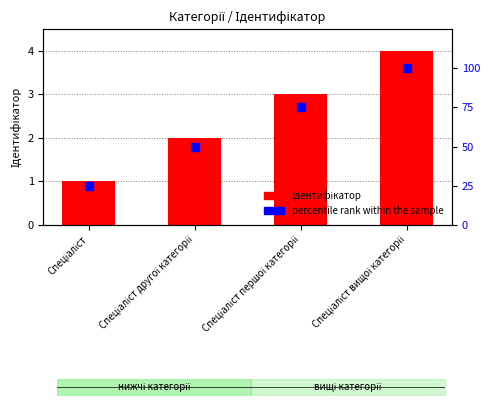

Which series has the largest total across all categories?

percentile rank within the sample